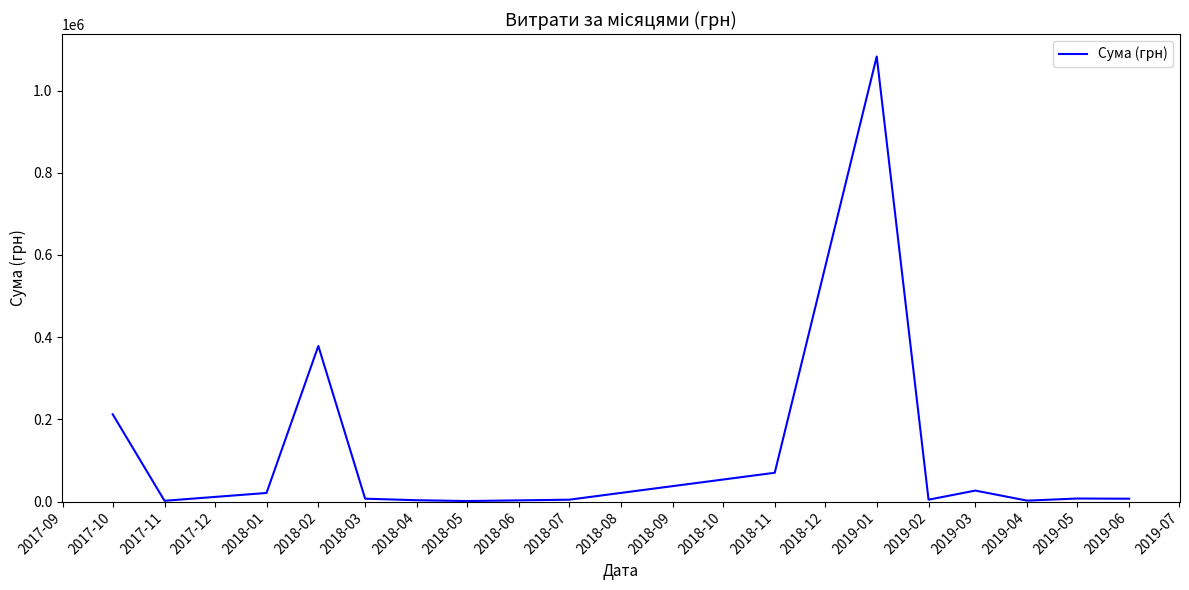

Is it true that the value at 2017-10 is 212399.8?

True